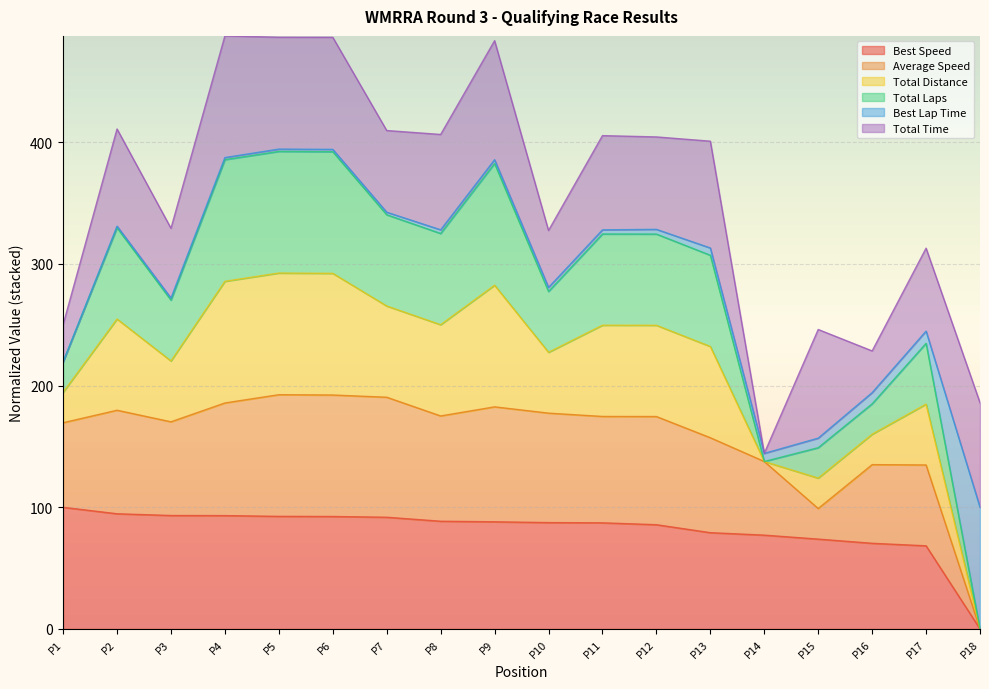

The Total Laps series shows 690.8 at P7. True or false?

False